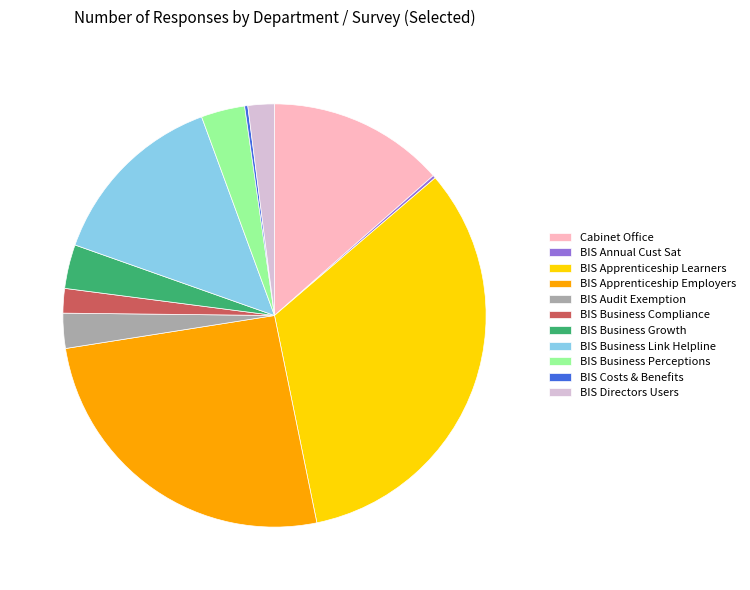

Which category has the biggest portion of the pie?

BIS Apprenticeship Learners